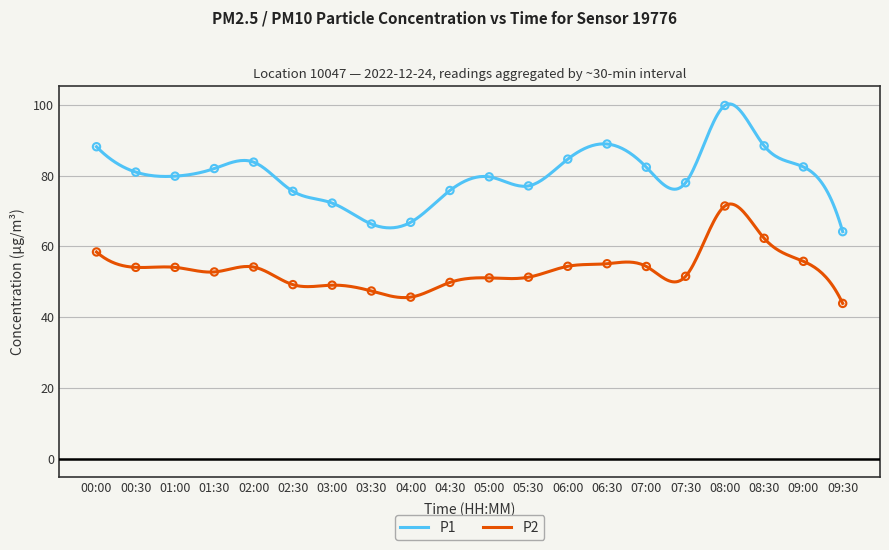

Which series has the largest total across all categories?

P1